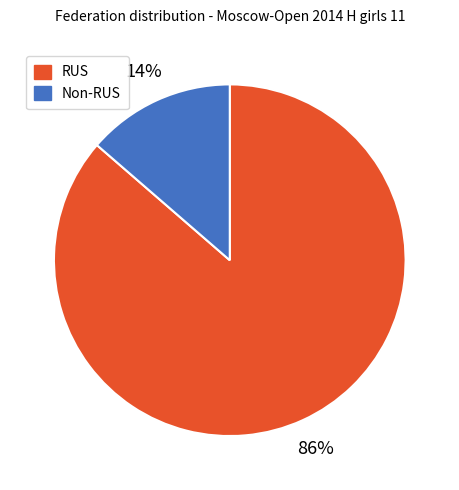

To the nearest percent, what is the average slice percentage?

50%